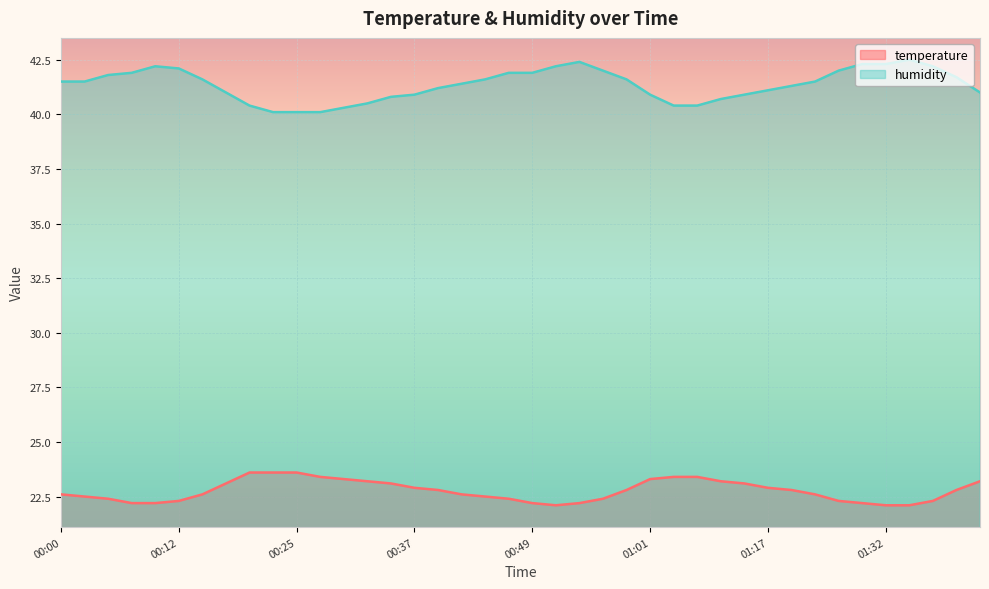

True or false: humidity has a value of 40.4 at 01:04.

True